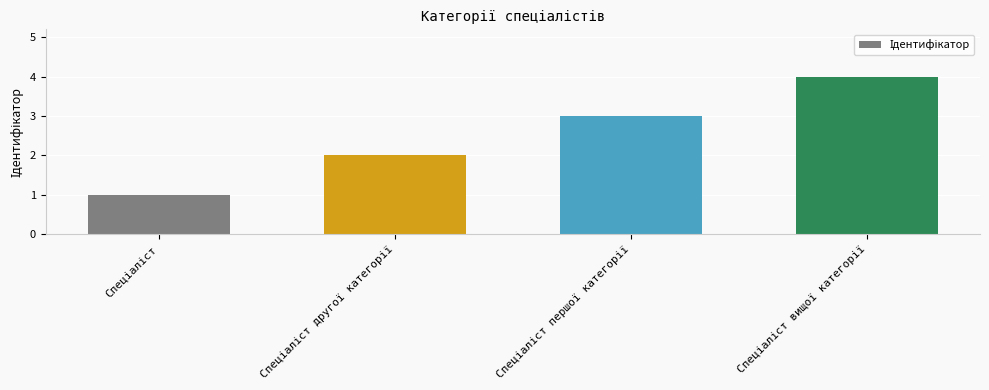

What is the smallest value displayed?

1